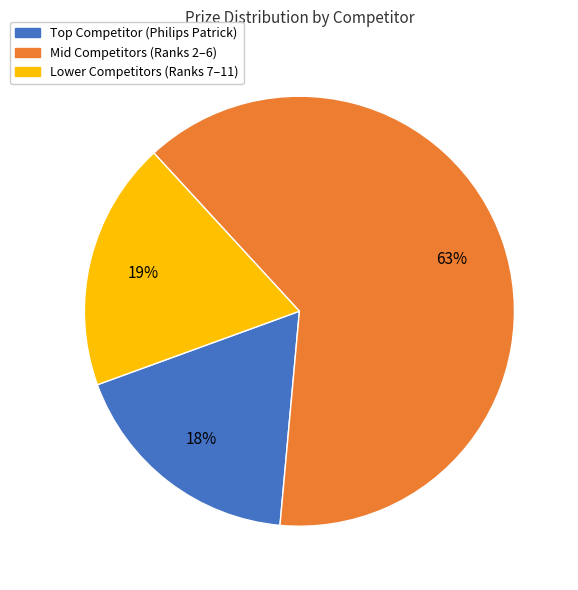

To the nearest percent, what is the average slice percentage?

33%